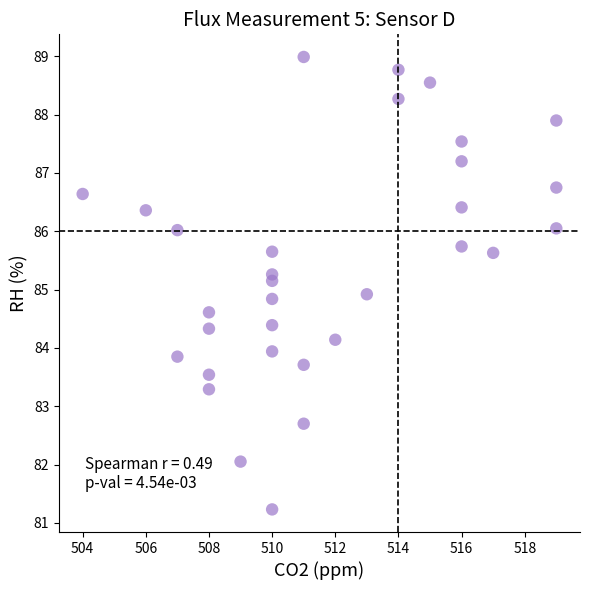

What is the range of Y values (max minus min)?

7.8